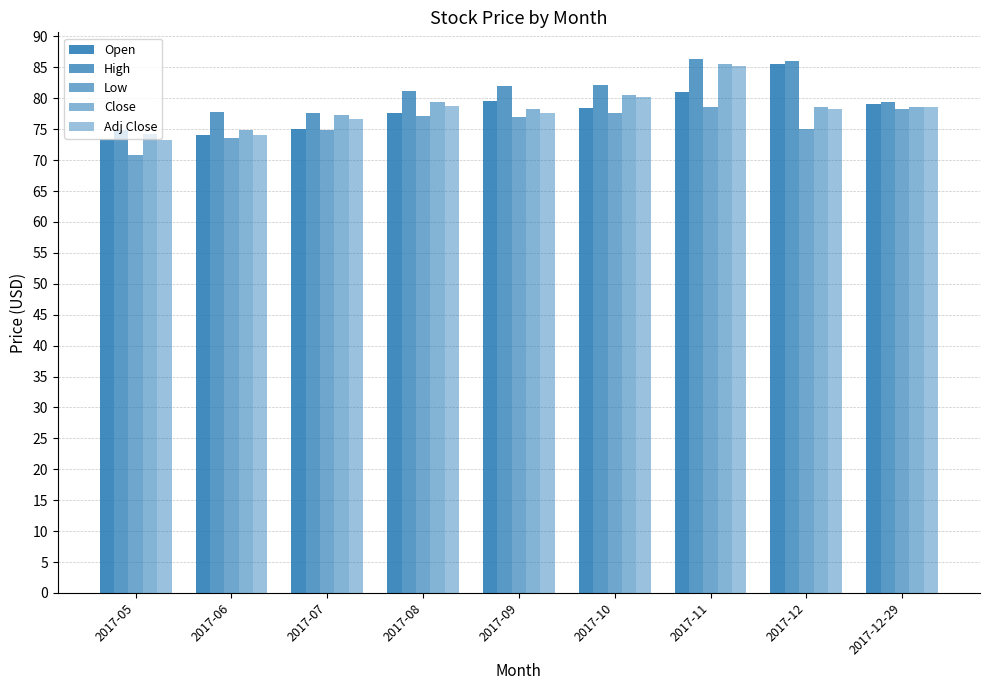

Reading right to left, list all the values displayed in this chart.

Open: 2017-12-29=79.1	2017-12=85.6	2017-11=81.0	2017-10=78.4	2017-09=79.6	2017-08=77.6	2017-07=75.1	2017-06=74.1	2017-05=73.3
High: 2017-12-29=79.4	2017-12=86.0	2017-11=86.3	2017-10=82.2	2017-09=81.9	2017-08=81.1	2017-07=77.6	2017-06=77.8	2017-05=74.8
Low: 2017-12-29=78.3	2017-12=75.0	2017-11=78.6	2017-10=77.7	2017-09=76.9	2017-08=77.2	2017-07=74.8	2017-06=73.7	2017-05=70.8
Close: 2017-12-29=78.6	2017-12=78.6	2017-11=85.6	2017-10=80.6	2017-09=78.2	2017-08=79.4	2017-07=77.2	2017-06=74.9	2017-05=74.2
Adj Close: 2017-12-29=78.6	2017-12=78.2	2017-11=85.2	2017-10=80.2	2017-09=77.6	2017-08=78.8	2017-07=76.6	2017-06=74.0	2017-05=73.3